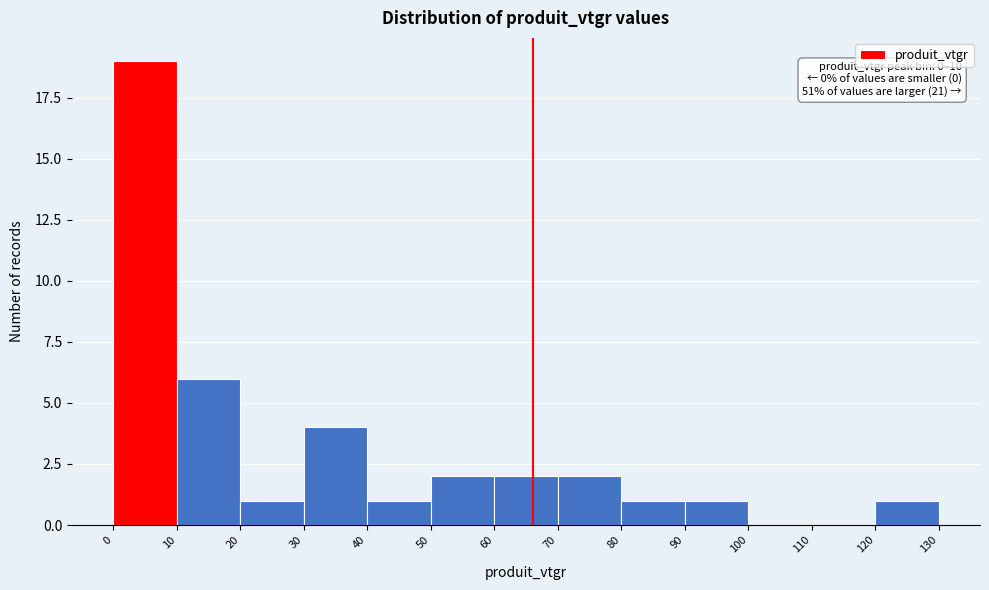

Over which range of the x-axis is the bar tallest?

0 to 10